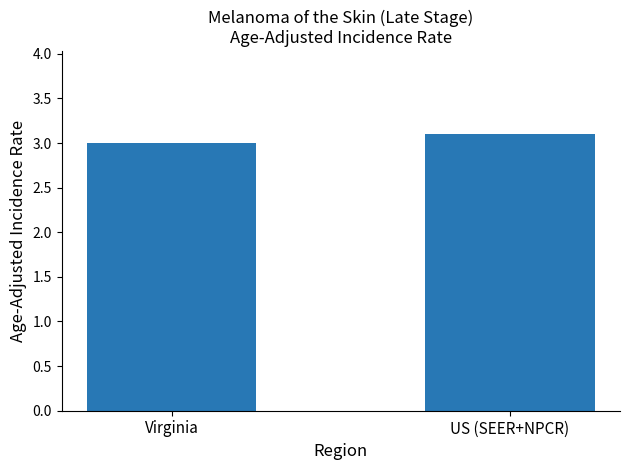

How many series are shown in this chart?

1